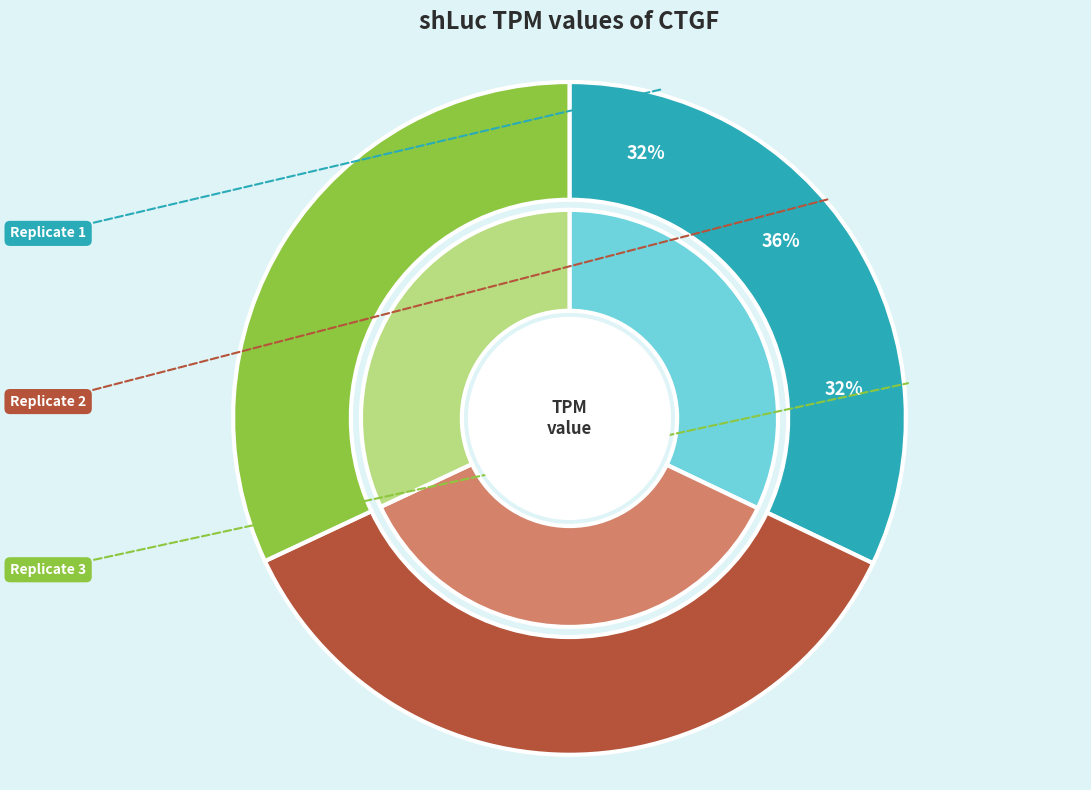

What portion of the pie excludes Replicate 1?

67.9%